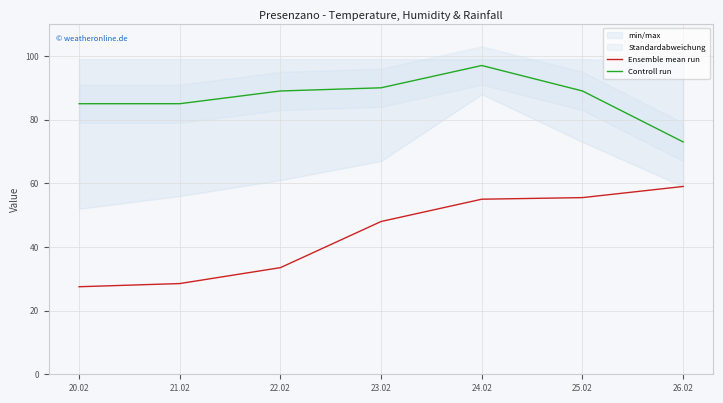

The Controll run series shows 140.1 at 25.02. True or false?

False